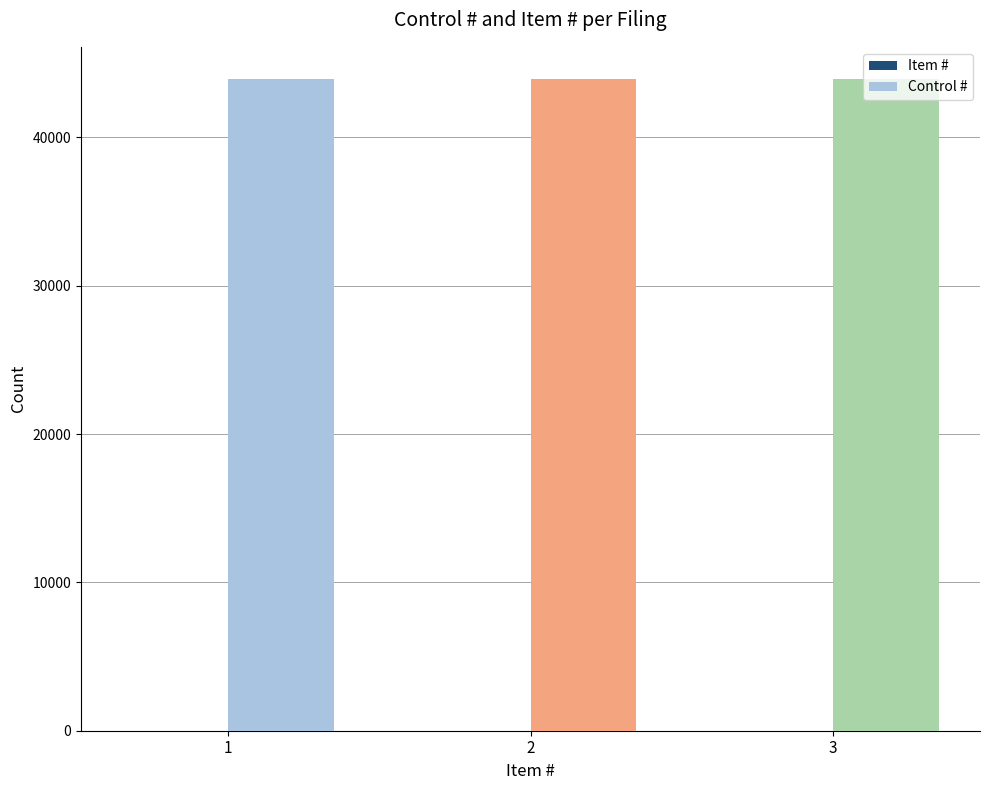

How many groups of bars are there?

3